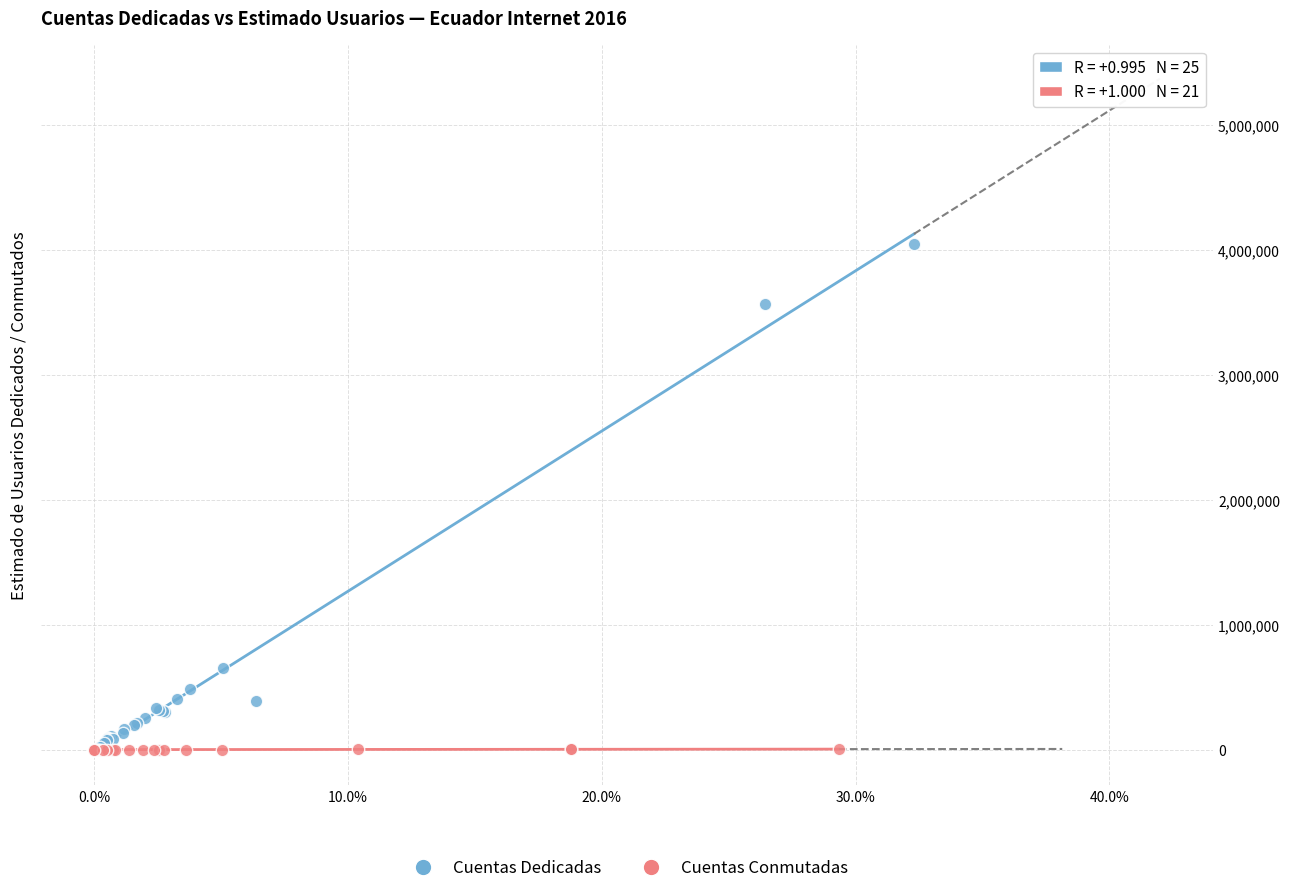

Which series contains the highest Y value?

Cuentas Dedicadas